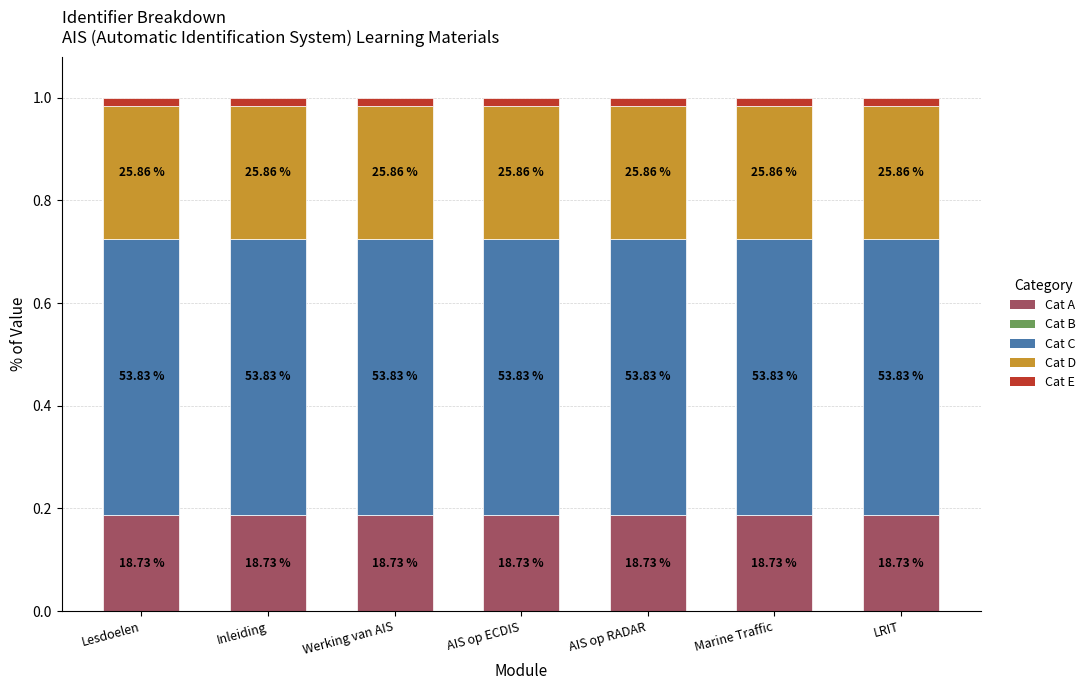

Are the bars horizontal?

No